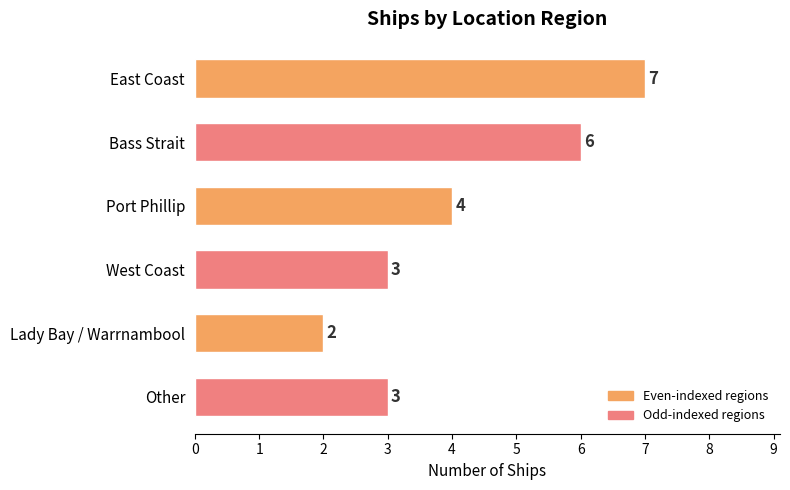

What is the difference between the maximum and minimum values?

5